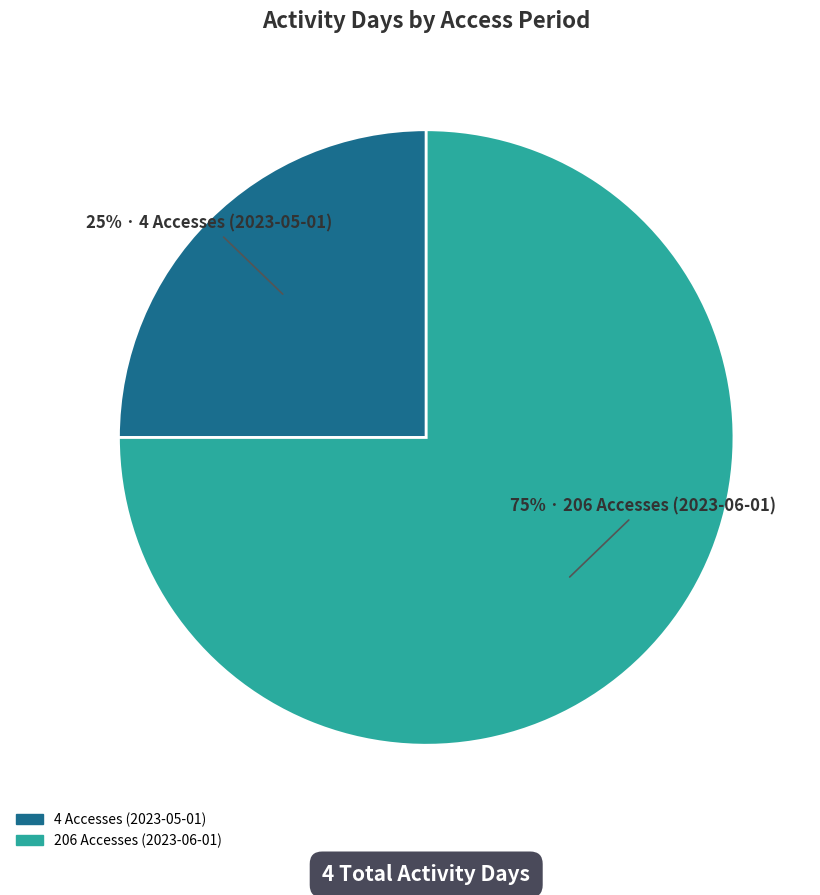

Which category has the smallest portion of the pie?

4 Accesses (2023-05-01)